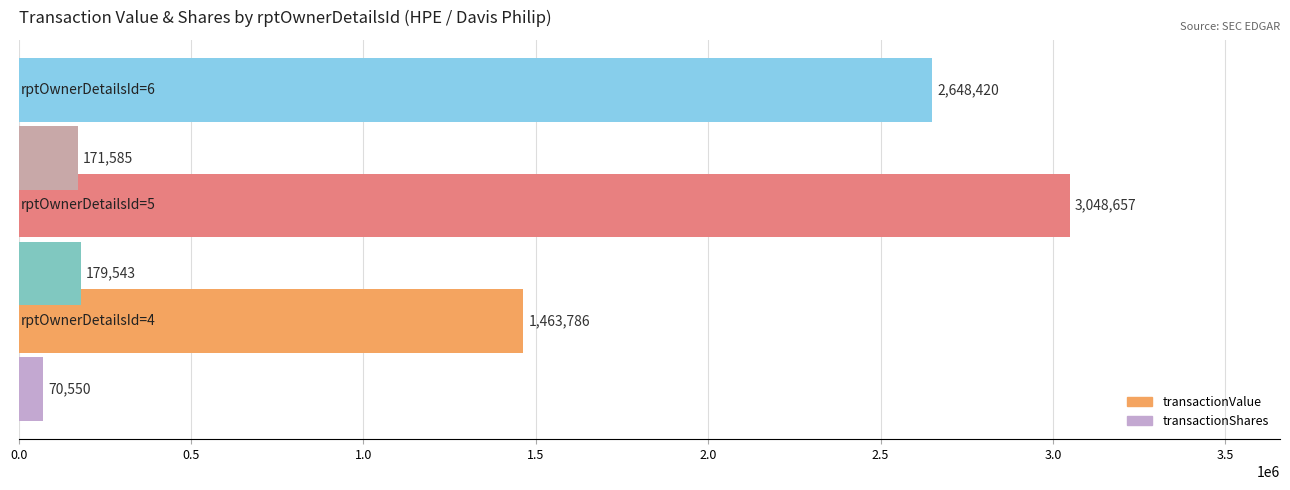

What is the maximum value shown in the chart?

3048657